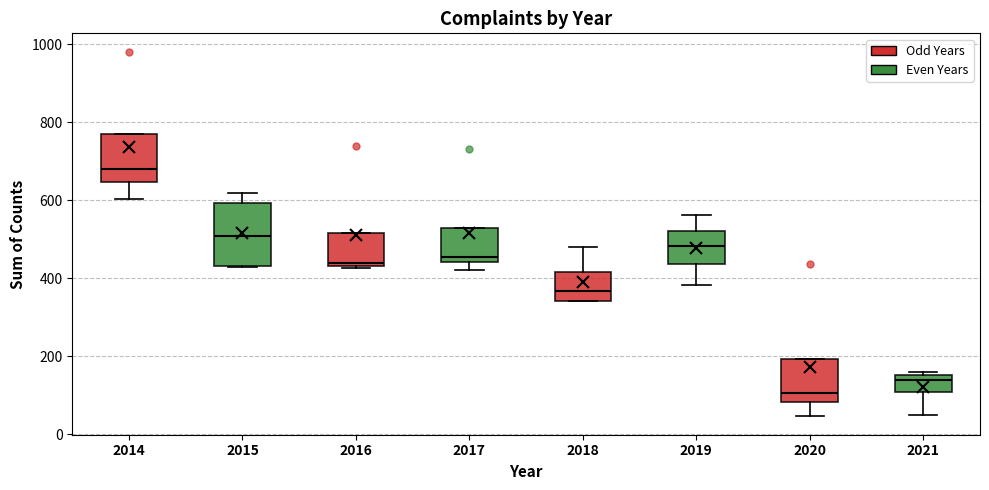

Reading left to right, transcribe this box plot: for each box, give where its median line is, the range the box spans, and where its two whiskers end, as read against the y-axis. The values are not printed on the chart, so give them approximately, as read against the axis.

2014: median 680, box 640 to 780, whiskers 600 to 780
2015: median 500, box 440 to 600, whiskers 420 to 620
2016: median 440, box 440 to 520, whiskers 420 to 520
2017: median 460, box 440 to 520, whiskers 420 to 520
2018: median 360, box 340 to 420, whiskers 340 to 480
2019: median 480, box 440 to 520, whiskers 380 to 560
2020: median 100, box 80 to 200, whiskers 40 to 200
2021: median 140, box 100 to 160, whiskers 40 to 160 (just above the box's upper edge)